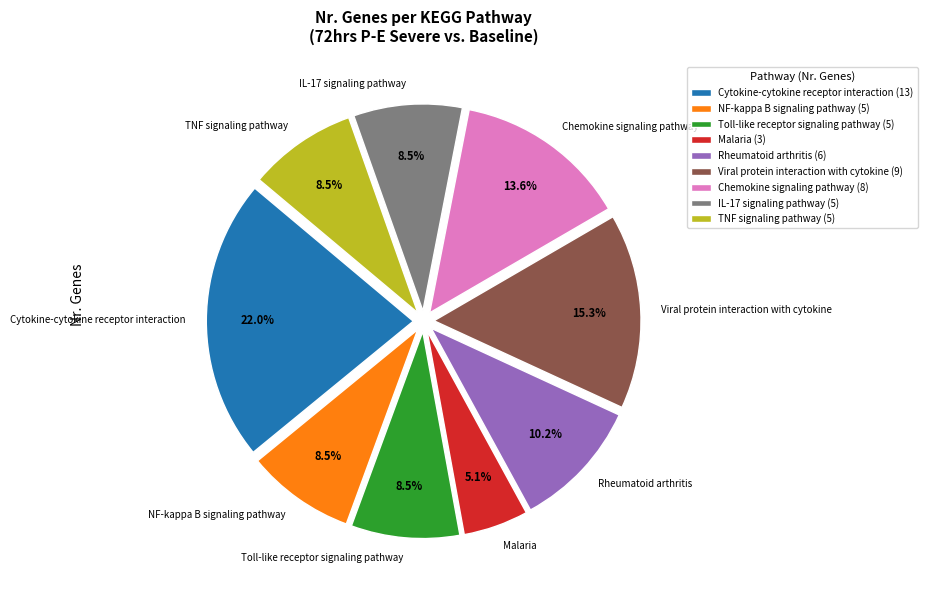

The TNF signaling pathway slice represents 20% of the pie. True or false?

False